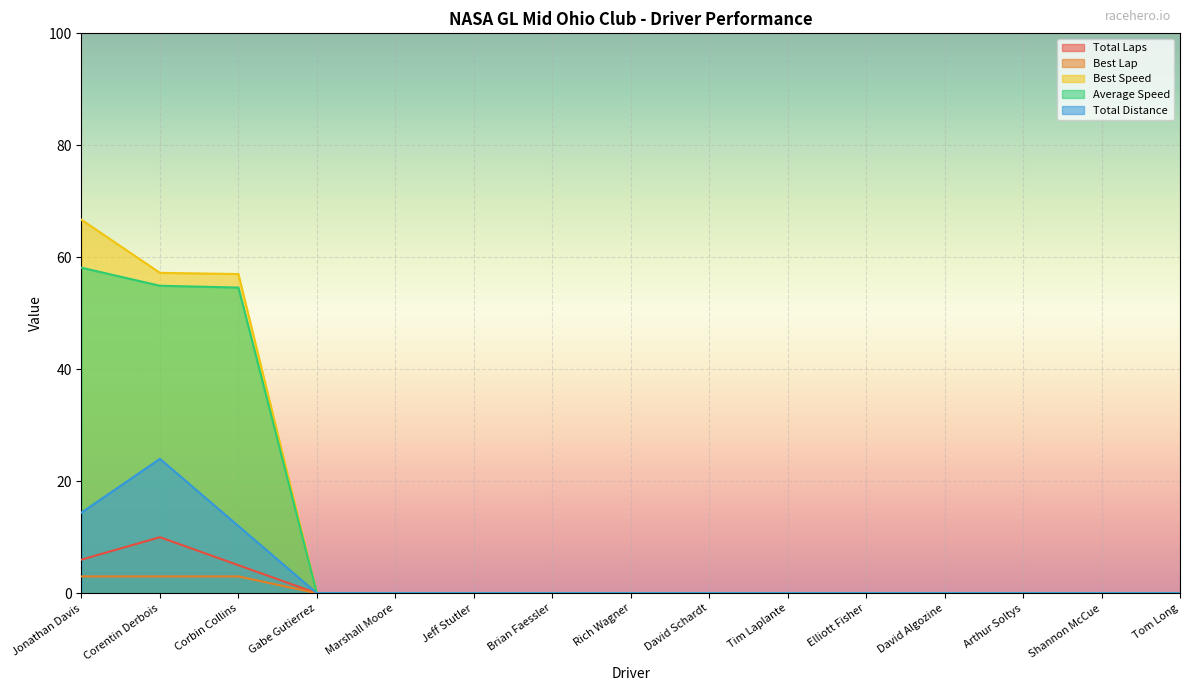

Which series has the widest spread of values?

Best Speed